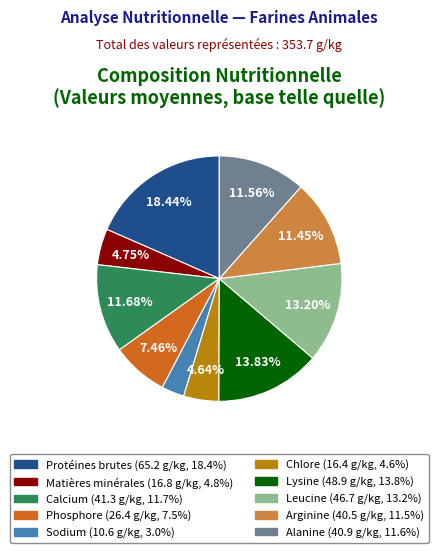

Approximately how many times larger is the value at Alanine compared to Protéines brutes?

0.6